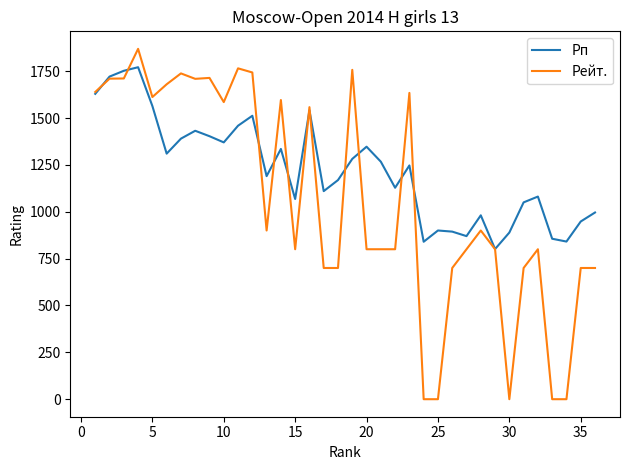

Which series has the largest range (max minus min)?

Рейт.